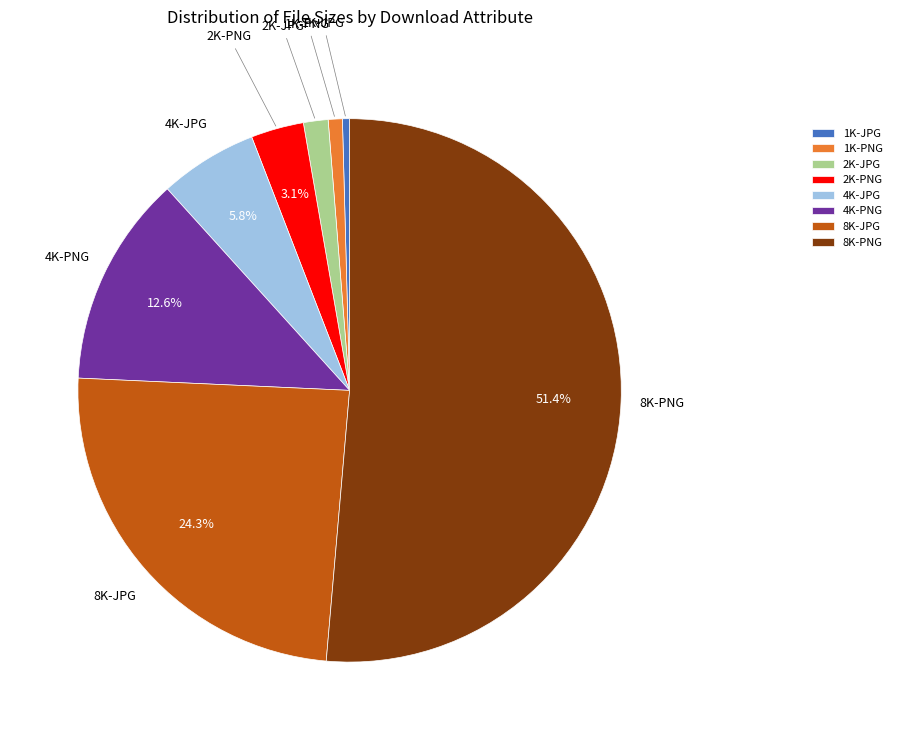

Combined, do 8K-JPG and 4K-JPG account for over 50%?

No